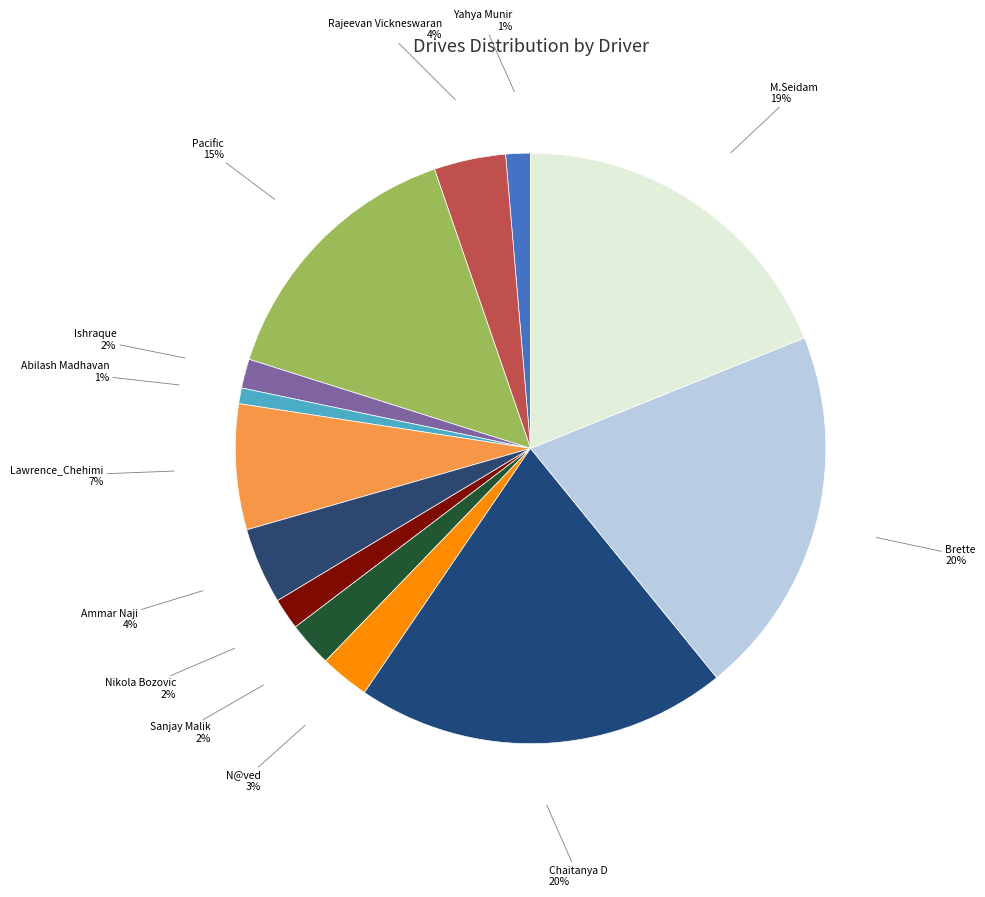

The Yahya Munir slice represents 11% of the pie. True or false?

False